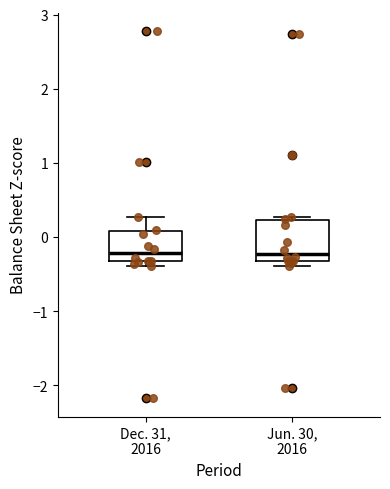

Comparing the boxes themselves (not the whiskers), which one is the tallest?

Jun. 30, 2016